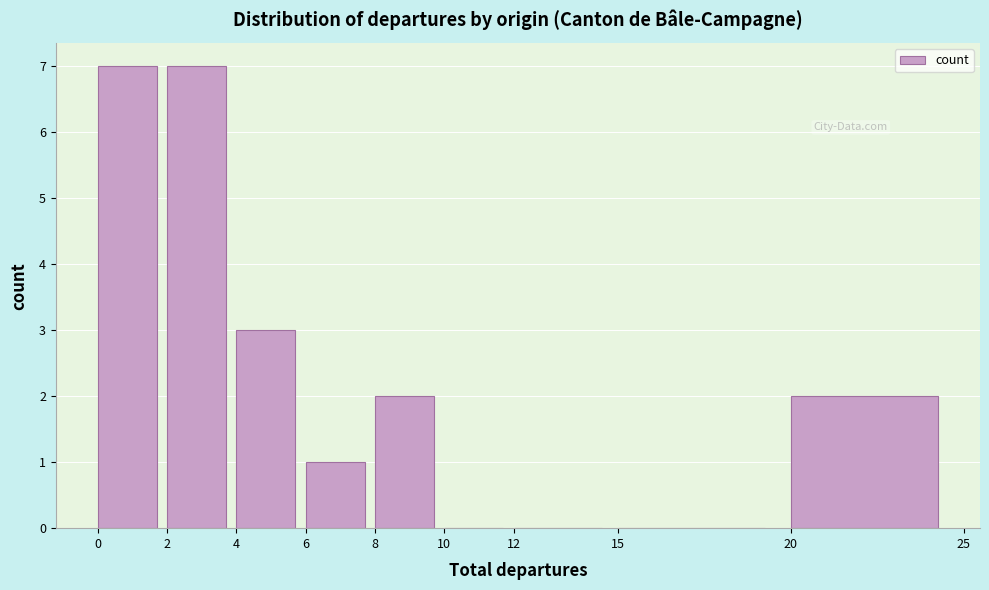

Reading left to right, transcribe this chart: for each bar, give the range it covers on the x-axis and its height. The values are not printed on the chart, so give them approximately, as read against the axis.

0 to 2: 7
2 to 4: 7
4 to 6: 3
6 to 8: 1
8 to 10: 2
10 to 12: 0
12 to 15: 0
15 to 20: 0
20 to 25: 2